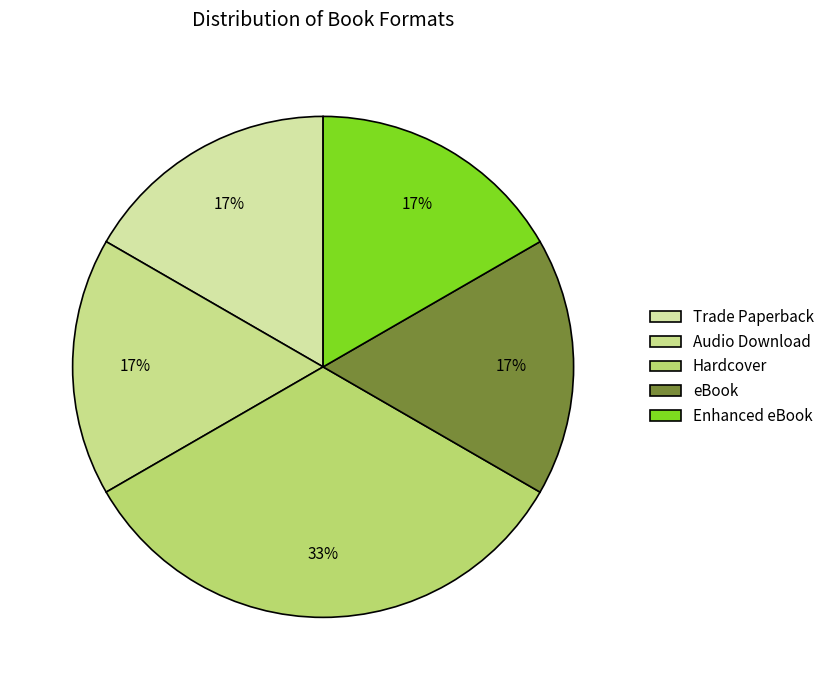

Does Trade Paperback account for over 50% of the chart?

No